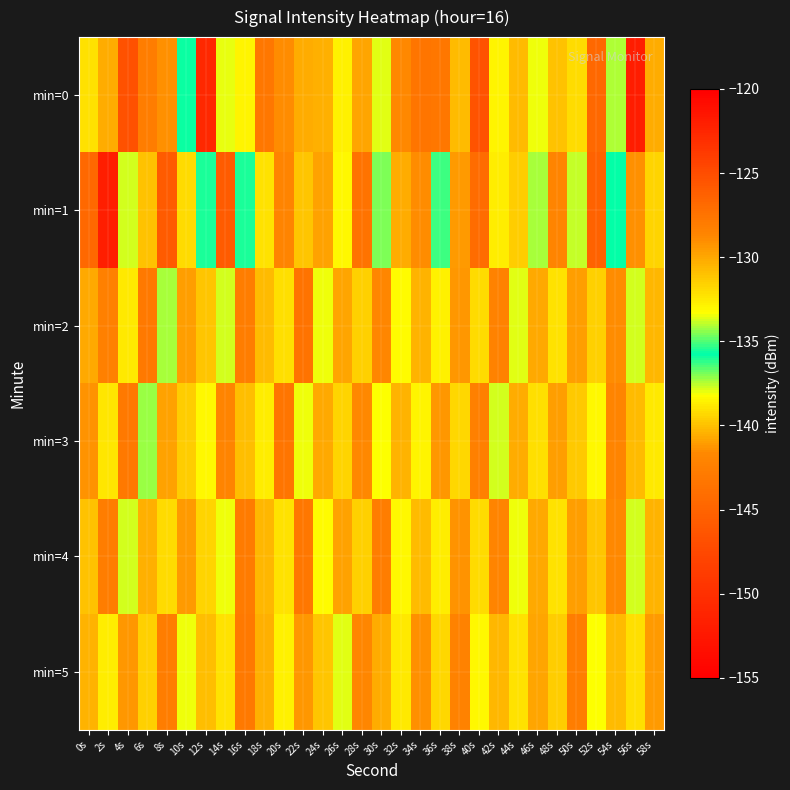

Reading left to right, transcribe all the data shown in this chart.

min=0: 0s=-139.0	2s=-130.1	4s=-125.3	6s=-128.1	8s=-129.1	10s=-135.7	12s=-122.6	14s=-137.9	16s=-133.0	18s=-127.7	20s=-129.0	22s=-130.2	24s=-130.3	26s=-132.8	28s=-130.0	30s=-133.6	32s=-141.7	34s=-127.6	36s=-127.7	38s=-140.2	40s=-125.4	42s=-133.0	44s=-130.8	46s=-133.5	48s=-131.1	50s=-139.2	52s=-126.8	54s=-137.4	56s=-122.0	58s=-130.2
min=1: 0s=-126.8	2s=-151.7	4s=-133.7	6s=-131.0	8s=-125.9	10s=-132.0	12s=-135.5	14s=-125.9	16s=-135.6	18s=-132.3	20s=-128.5	22s=-131.2	24s=-129.8	26s=-133.1	28s=-127.4	30s=-134.6	32s=-130.2	34s=-128.9	36s=-136.3	38s=-129.5	40s=-127.1	42s=-132.7	44s=-131.4	46s=-134.2	48s=-128.6	50s=-133.9	52s=-126.3	54s=-135.8	56s=-129.1	58s=-131.7
min=2: 0s=-130.1	2s=-128.3	4s=-132.5	6s=-127.8	8s=-134.1	10s=-129.6	12s=-131.2	14s=-133.7	16s=-128.2	18s=-130.8	20s=-132.1	22s=-127.5	24s=-133.4	26s=-129.9	28s=-131.6	30s=-128.7	32s=-133.2	34s=-130.4	36s=-132.8	38s=-129.3	40s=-131.9	42s=-128.4	44s=-133.6	46s=-130.1	48s=-132.3	50s=-129.7	52s=-131.5	54s=-128.9	56s=-133.8	58s=-130.6
min=3: 0s=-129.2	2s=-132.4	4s=-127.9	6s=-134.3	8s=-129.8	10s=-131.4	12s=-133.1	14s=-128.5	16s=-130.9	18s=-132.6	20s=-127.6	22s=-133.5	24s=-130.0	26s=-131.7	28s=-128.8	30s=-133.3	32s=-130.5	34s=-132.9	36s=-129.4	38s=-131.8	40s=-128.3	42s=-133.7	44s=-130.2	46s=-132.1	48s=-129.6	50s=-131.3	52s=-133.0	54s=-128.6	56s=-130.7	58s=-132.5
min=4: 0s=-131.0	2s=-128.1	4s=-133.8	6s=-130.3	8s=-132.0	10s=-129.5	12s=-131.7	14s=-133.4	16s=-128.0	18s=-130.6	20s=-132.3	22s=-127.7	24s=-133.2	26s=-129.8	28s=-131.5	30s=-128.2	32s=-133.1	34s=-130.7	36s=-132.6	38s=-129.2	40s=-131.9	42s=-128.5	44s=-133.5	46s=-130.0	48s=-132.2	50s=-129.7	52s=-131.2	54s=-128.8	56s=-133.7	58s=-130.5
min=5: 0s=-130.4	2s=-132.7	4s=-129.3	6s=-131.6	8s=-128.1	10s=-133.4	12s=-130.9	14s=-132.2	16s=-127.8	18s=-130.3	20s=-132.8	22s=-129.4	24s=-131.1	26s=-133.6	28s=-128.7	30s=-130.2	32s=-132.5	34s=-129.1	36s=-131.8	38s=-128.4	40s=-133.1	42s=-130.6	44s=-132.3	46s=-129.9	48s=-131.4	50s=-128.2	52s=-133.3	54s=-130.8	56s=-132.1	58s=-129.5